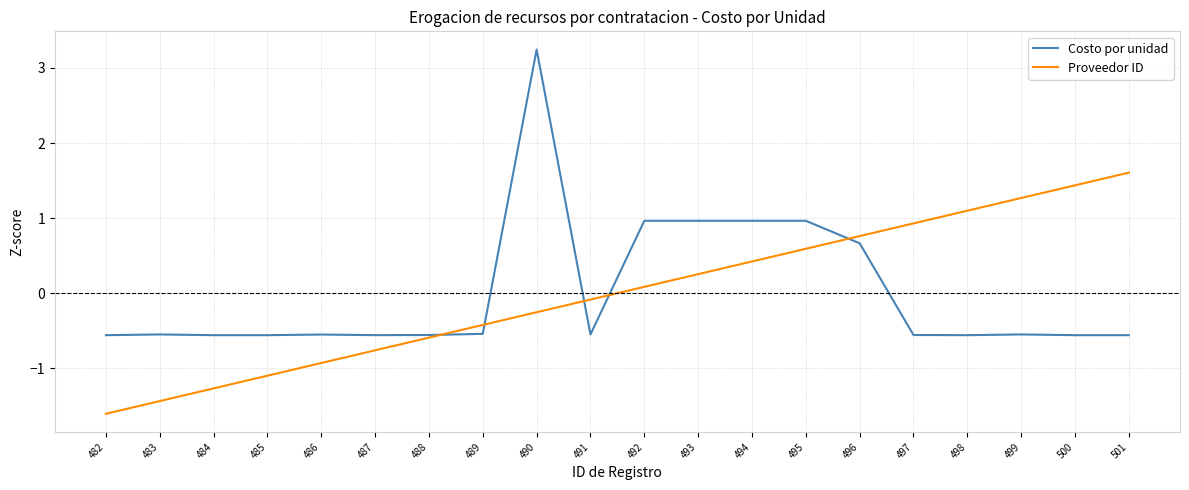

Rank the series by their maximum value, from lowest to highest.

Proveedor ID, Costo por unidad